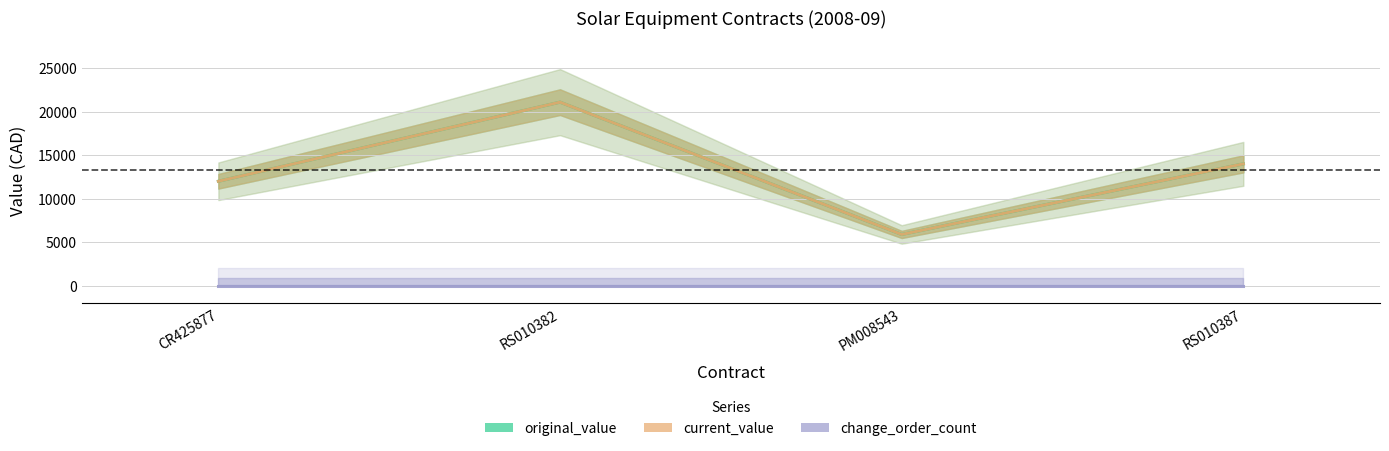

The original_value series shows 5890 at PM008543. True or false?

True